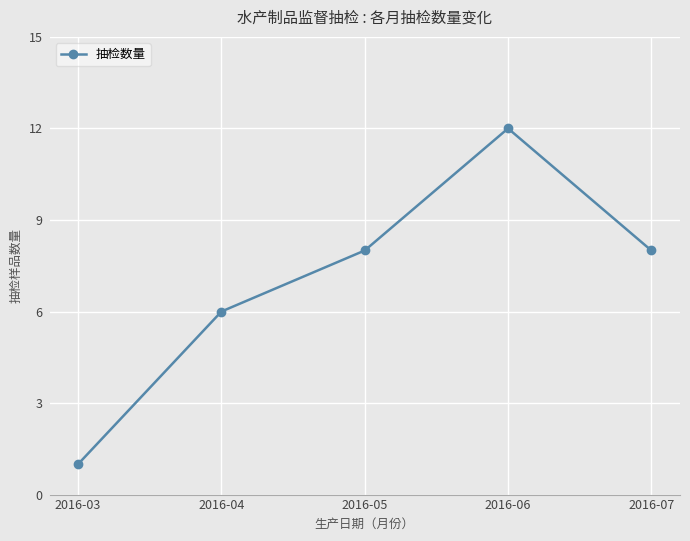

True or false: the data shows 1 at 2016-03.

True